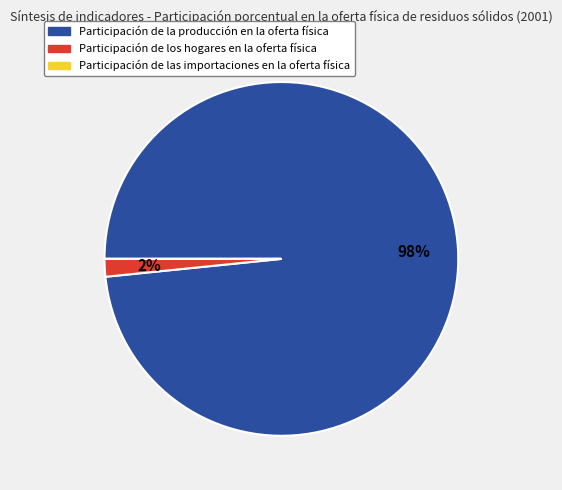

Does Participación de la producción en la oferta física account for over 50% of the chart?

Yes